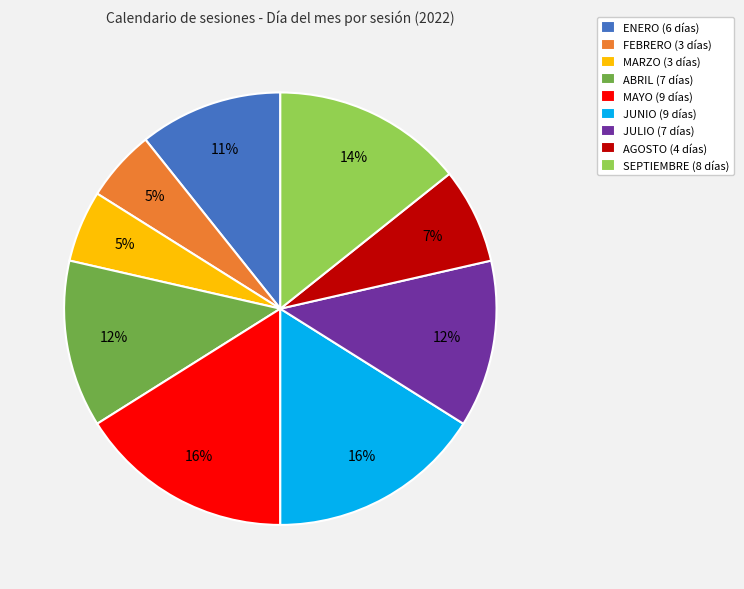

Is the sum of MARZO (3 días) and MAYO (9 días) greater than half?

No